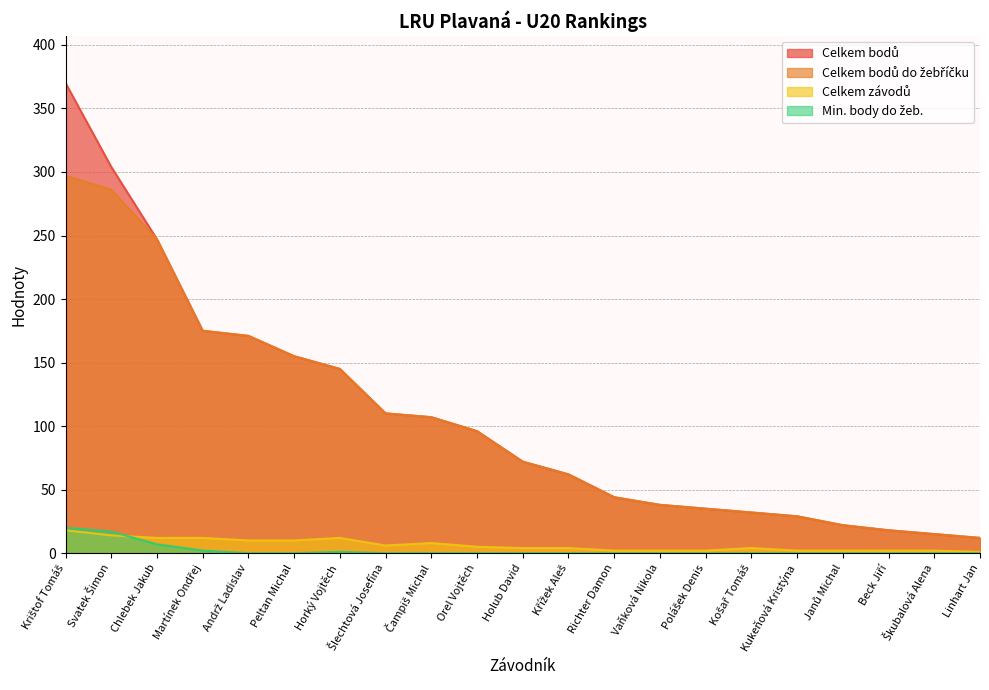

At how many categories does at least one series exceed 250?

2